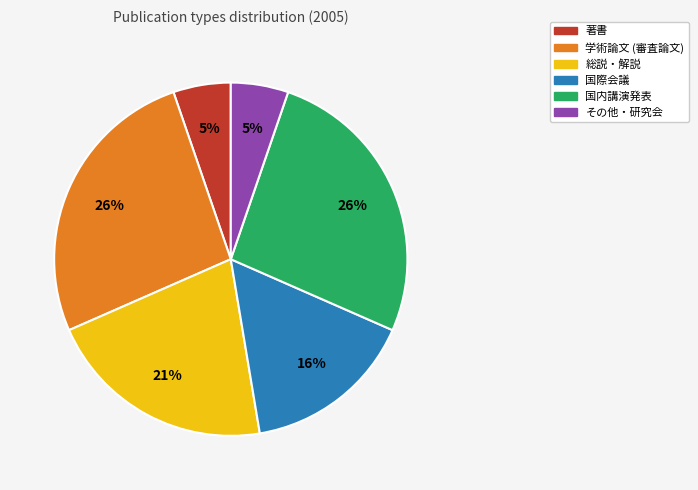

To the nearest percent, what is the average slice percentage?

17%